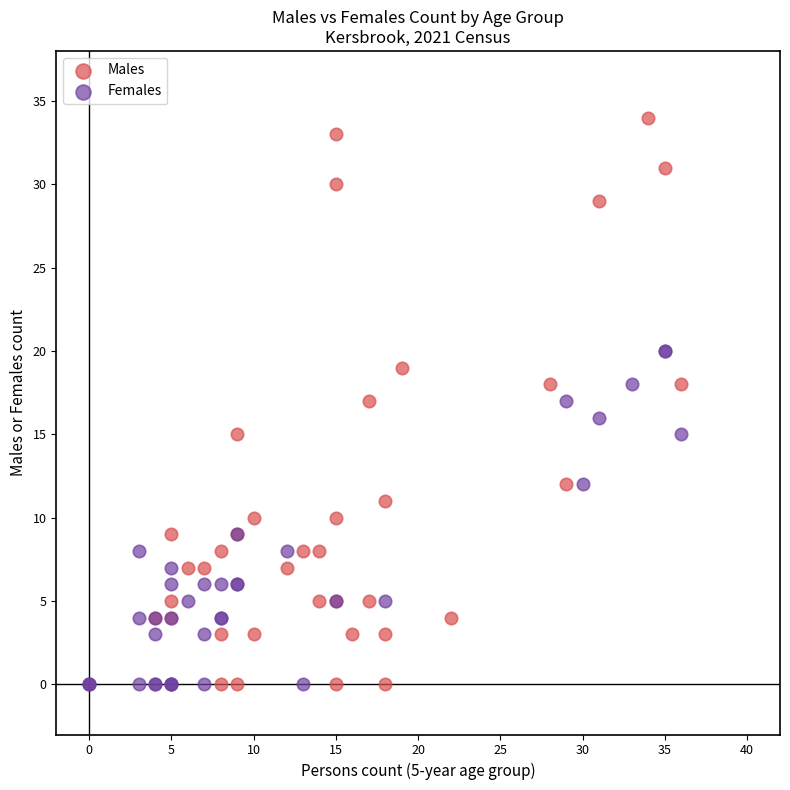

Which series contains the highest Y value?

Males